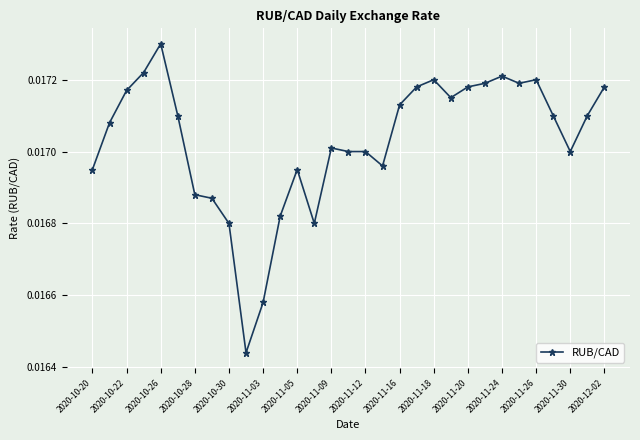

How many values are between 0 and 1?

31